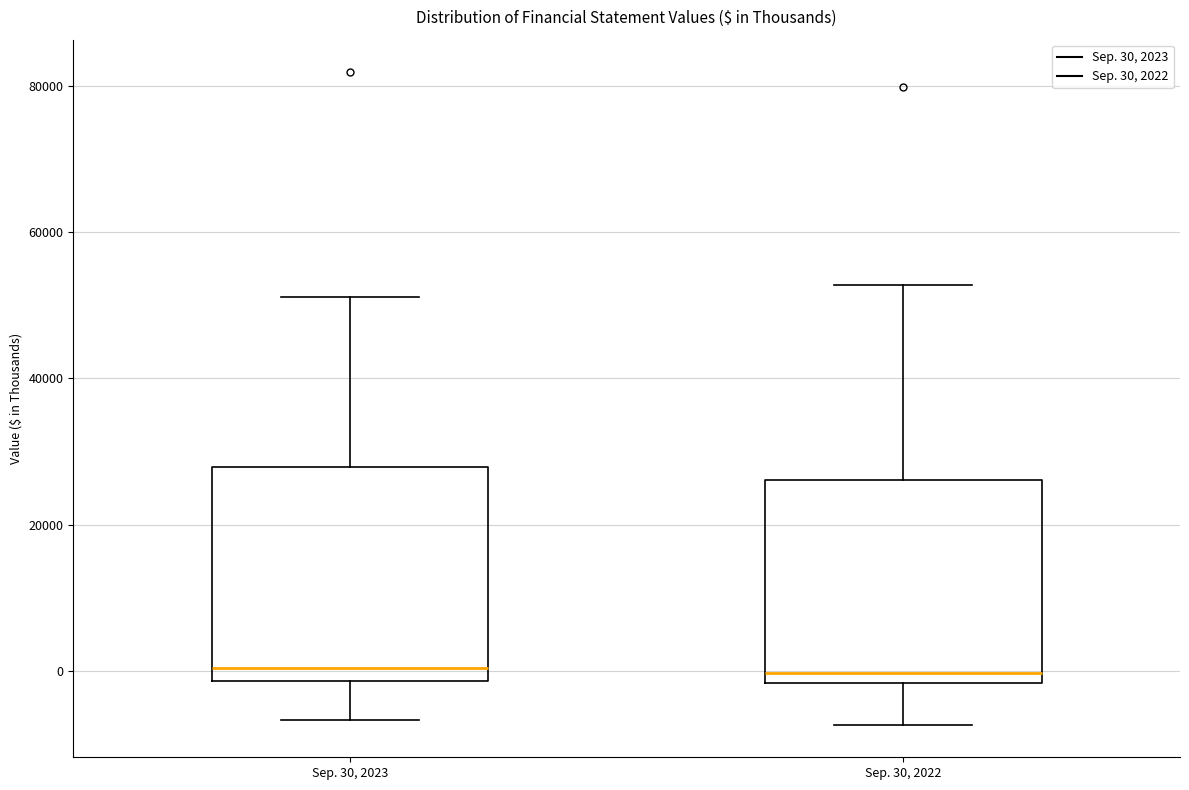

Reading left to right, read every box against the y-axis: the position of its median line, the range the box covers, and the ends of its whiskers. The values are not printed on the chart, so give them approximately, as read against the axis.

Sep. 30, 2023: median 0, box -2000 to 28000, whiskers -6000 to 52000
Sep. 30, 2022: median 0, box -2000 to 26000, whiskers -8000 to 52000